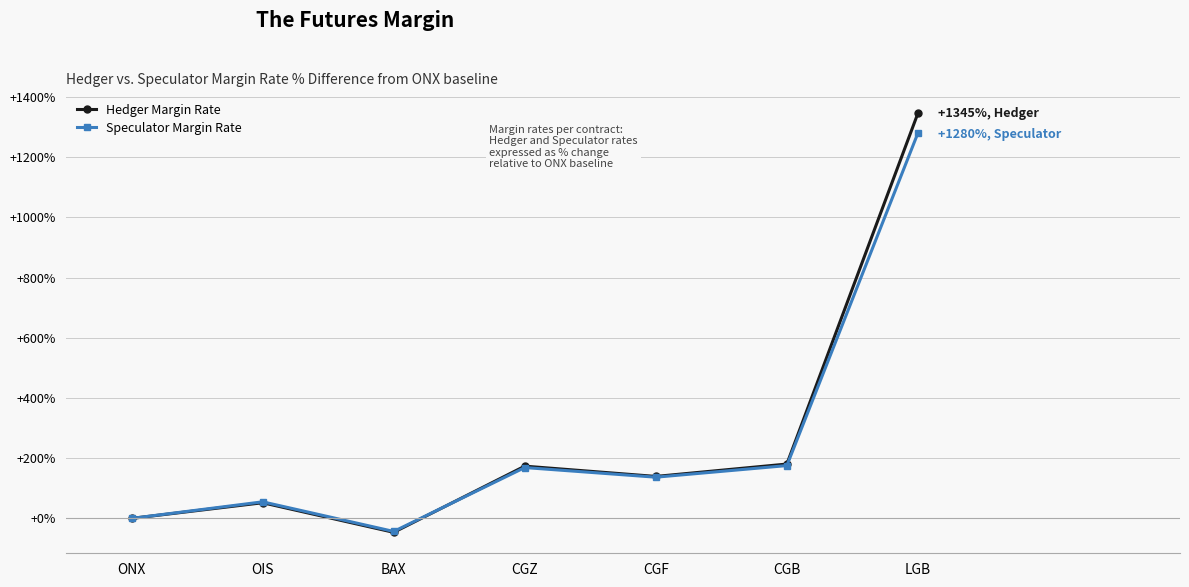

True or false: Speculator Margin Rate has a value of 136.9 at CGF.

True